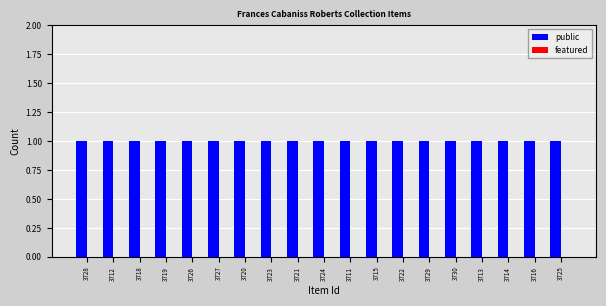

Does the chart contain any negative values?

No